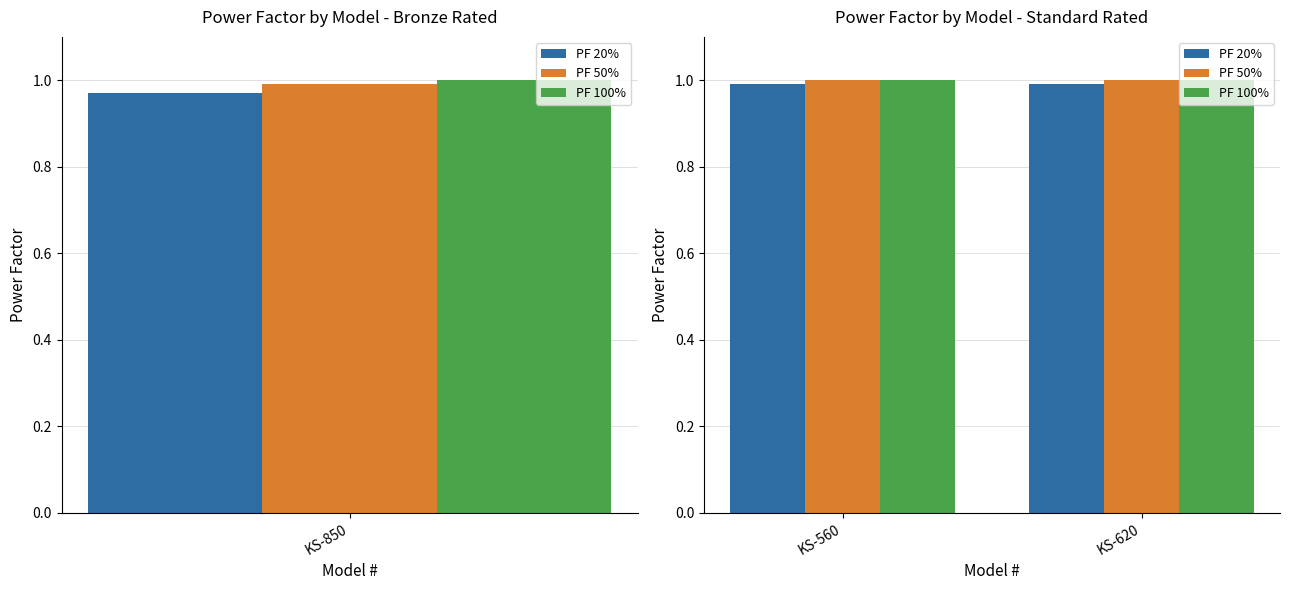

Rank the series by their maximum value, from highest to lowest.

PF 50%, PF 100%, PF 20%